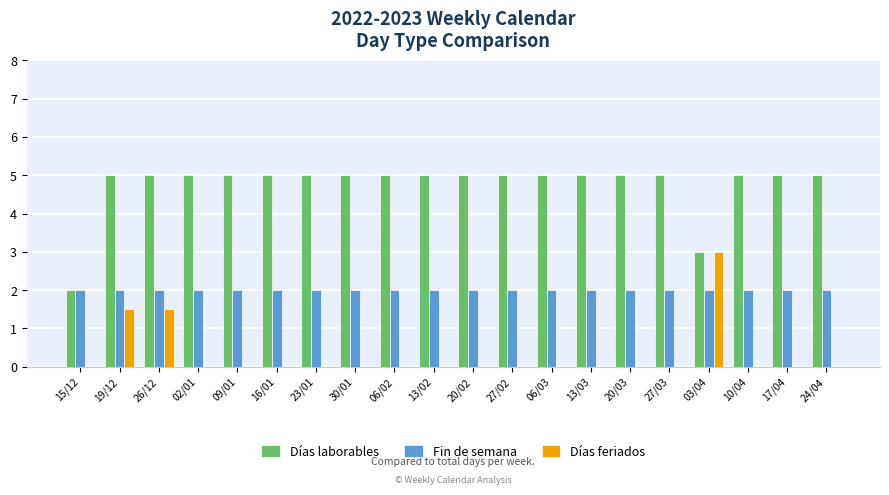

How many groups of bars are there?

20